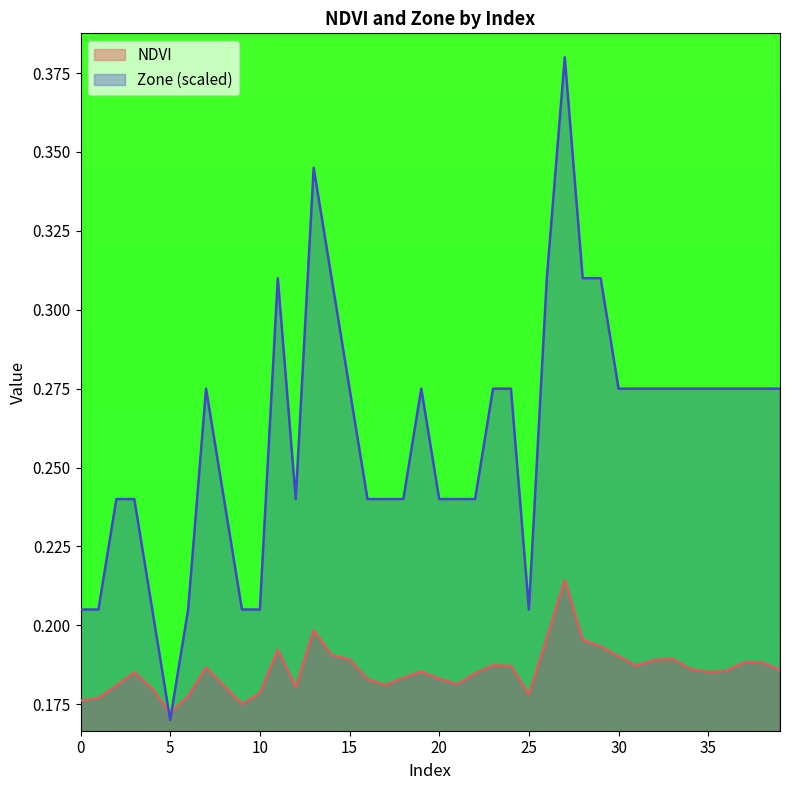

What is the maximum value for NDVI?

0.2